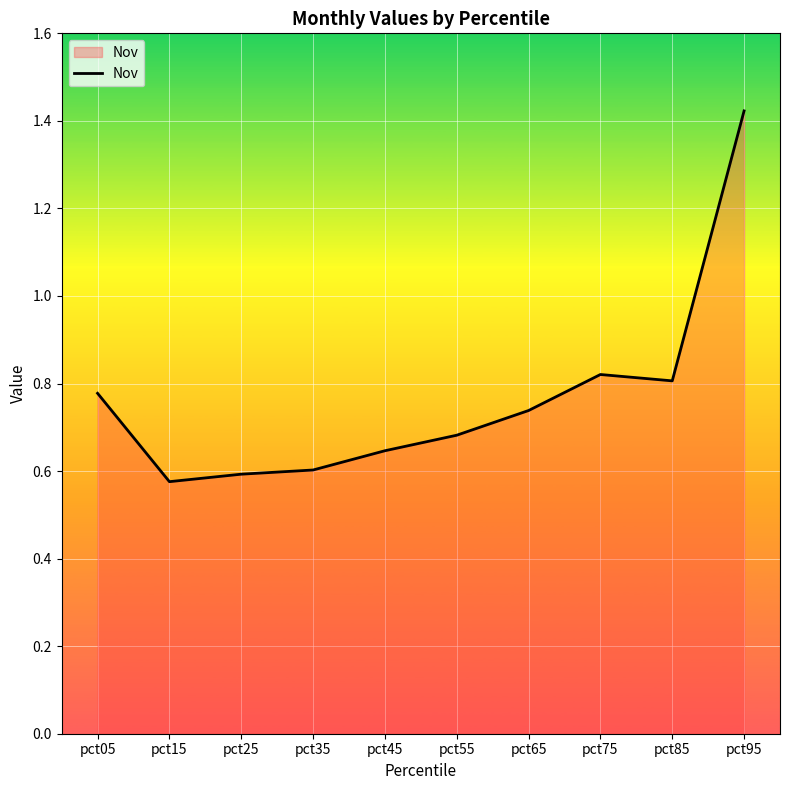

How many lines are shown in the chart?

1